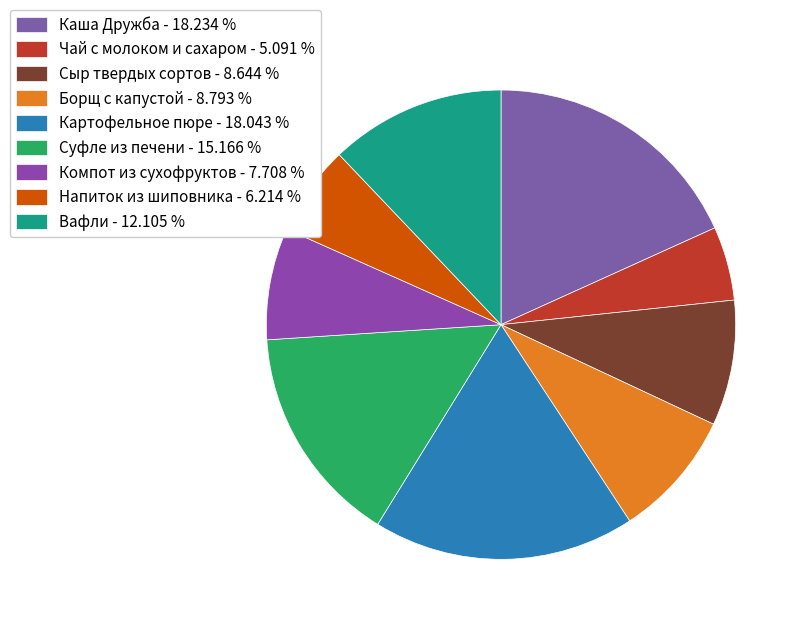

What is the total percentage of Компот из сухофруктов and Картофельное пюре?

25.8%